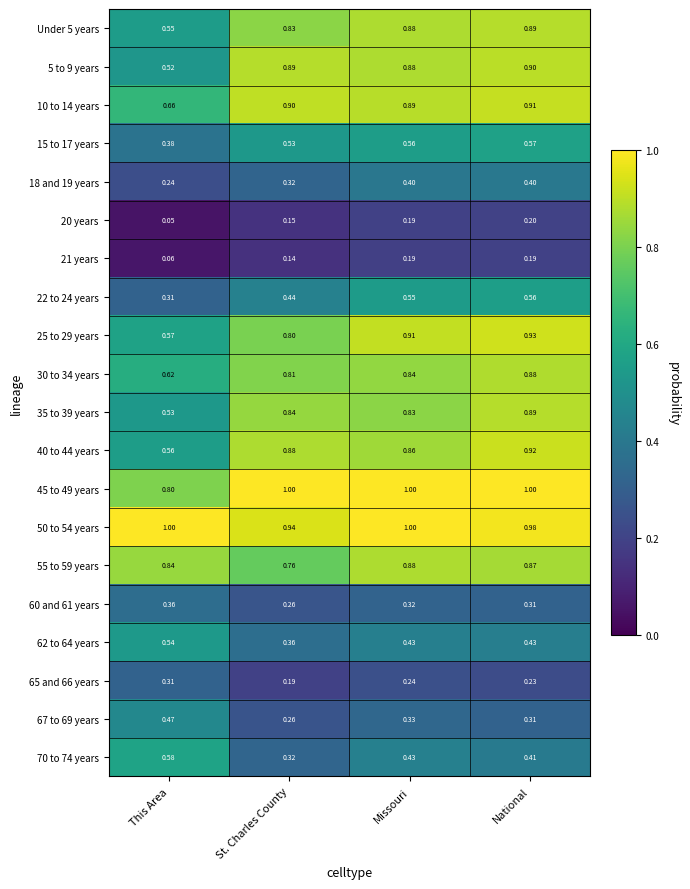

At which category is the sum across all series the highest?

National